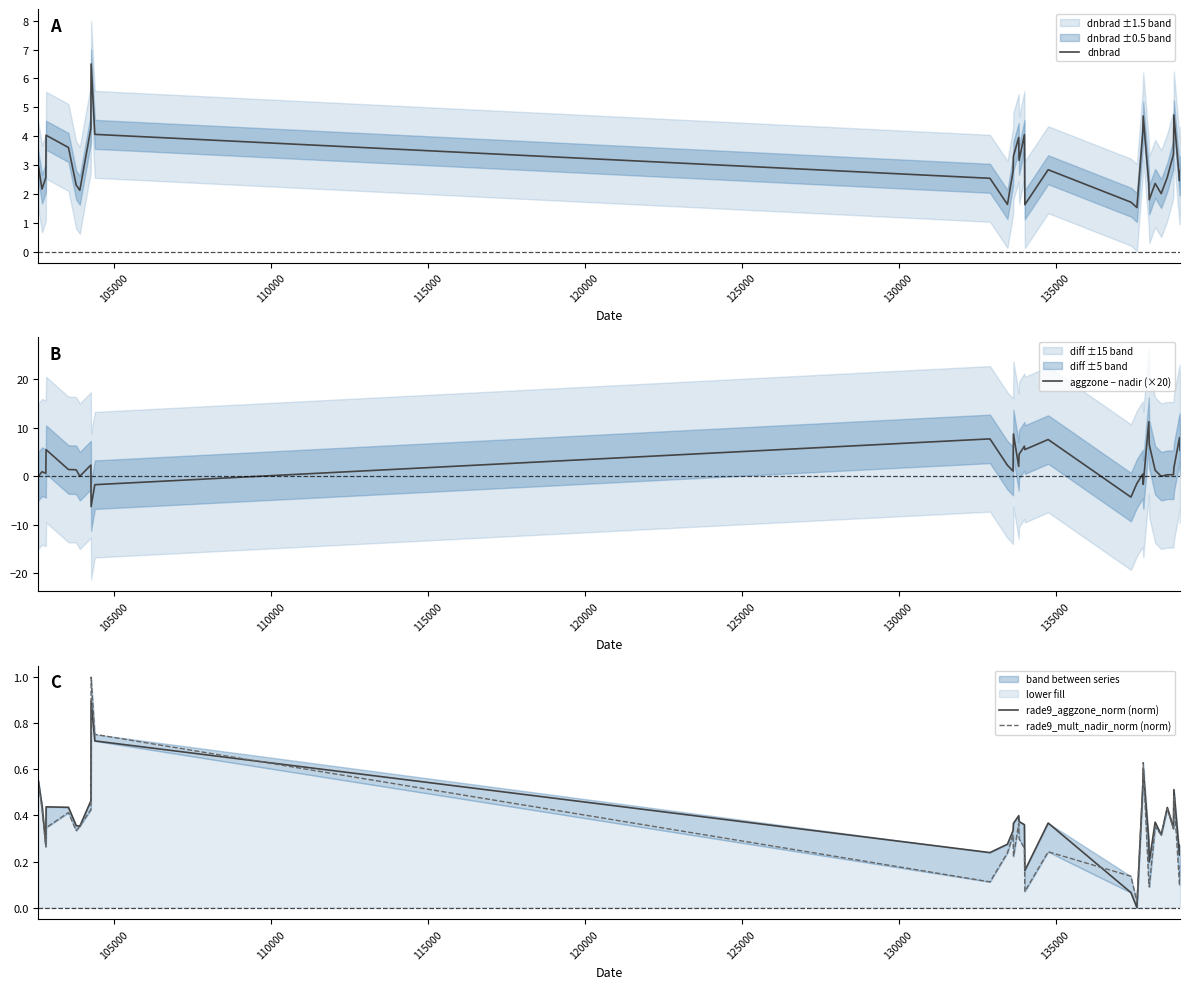

What is the lowest value of the aggzone − nadir (×20) series?

-6.2